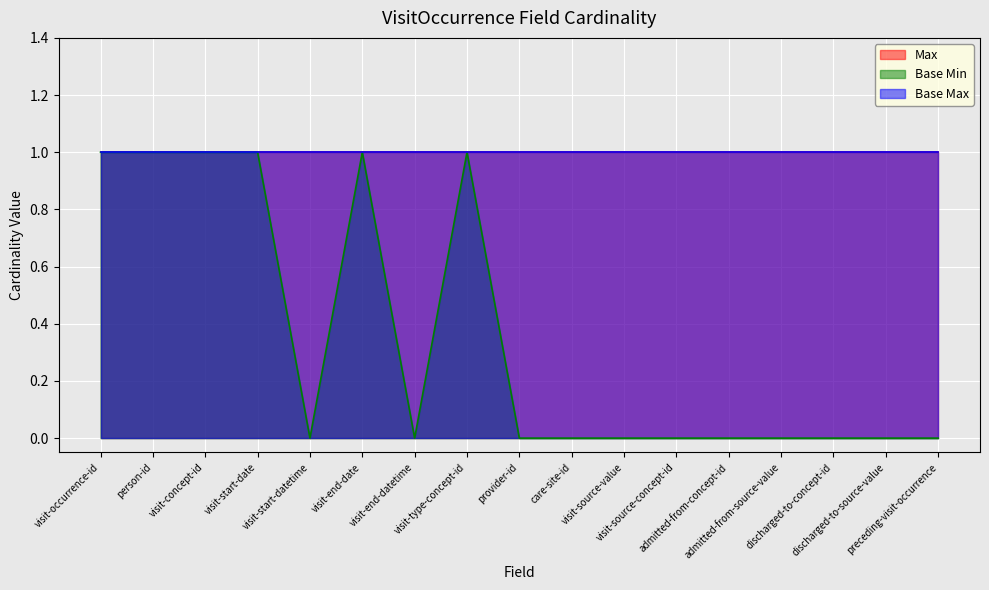

What is the average value of the Max series?

1